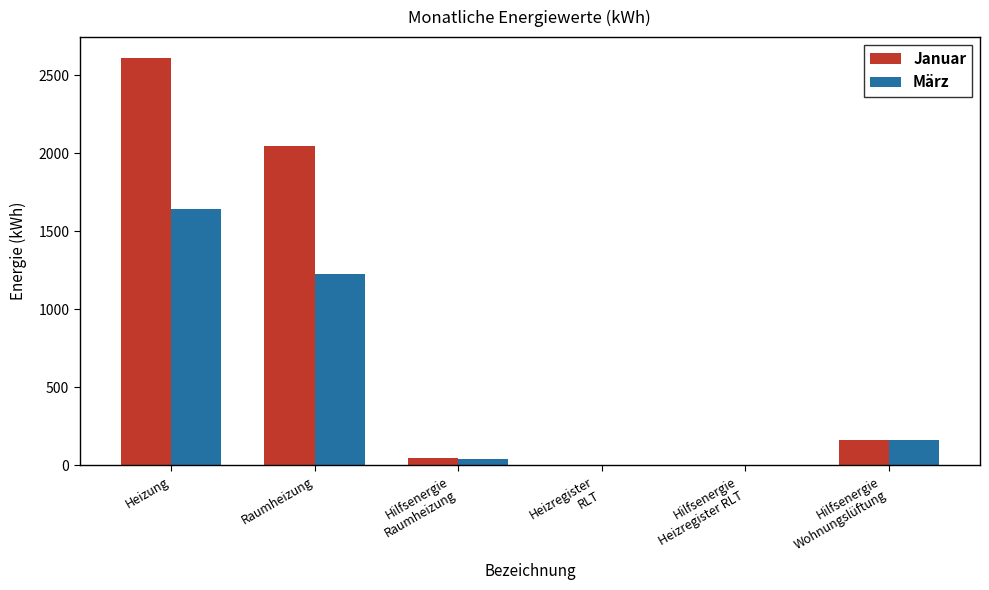

Between Heizung and Raumheizung, which series saw the biggest shift?

Januar